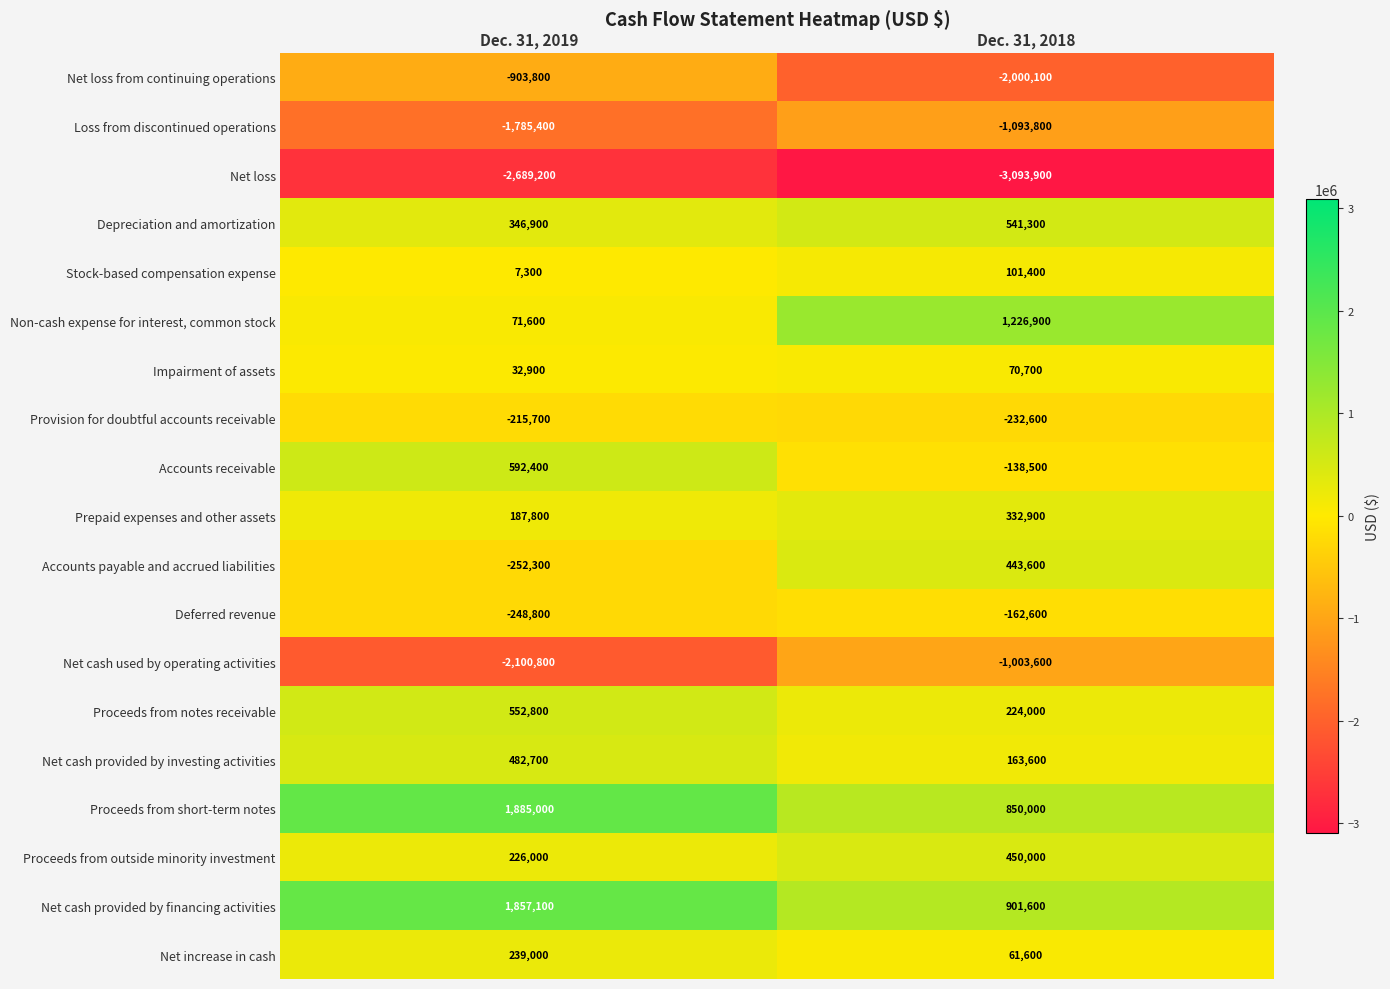

Which series has the widest spread of values?

Non-cash expense for interest, common stock